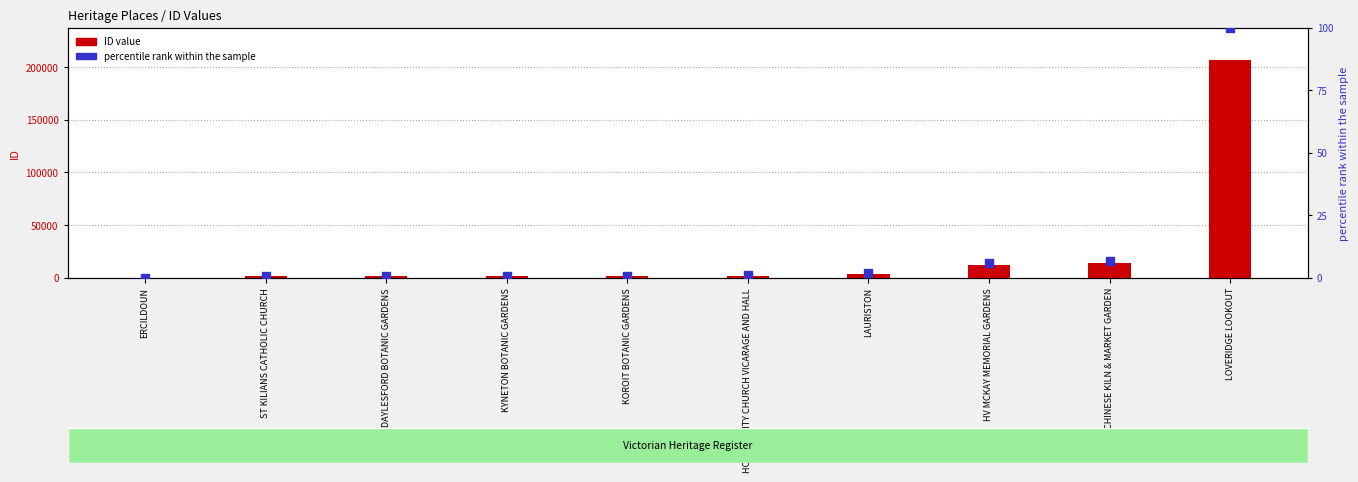

Which series has the largest total across all categories?

ID value